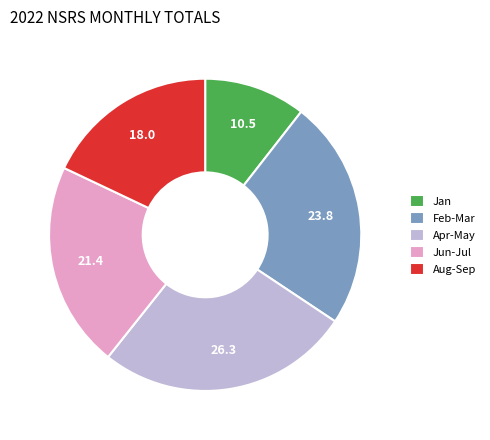

Do Jun-Jul and Aug-Sep together represent more than half of the pie?

No